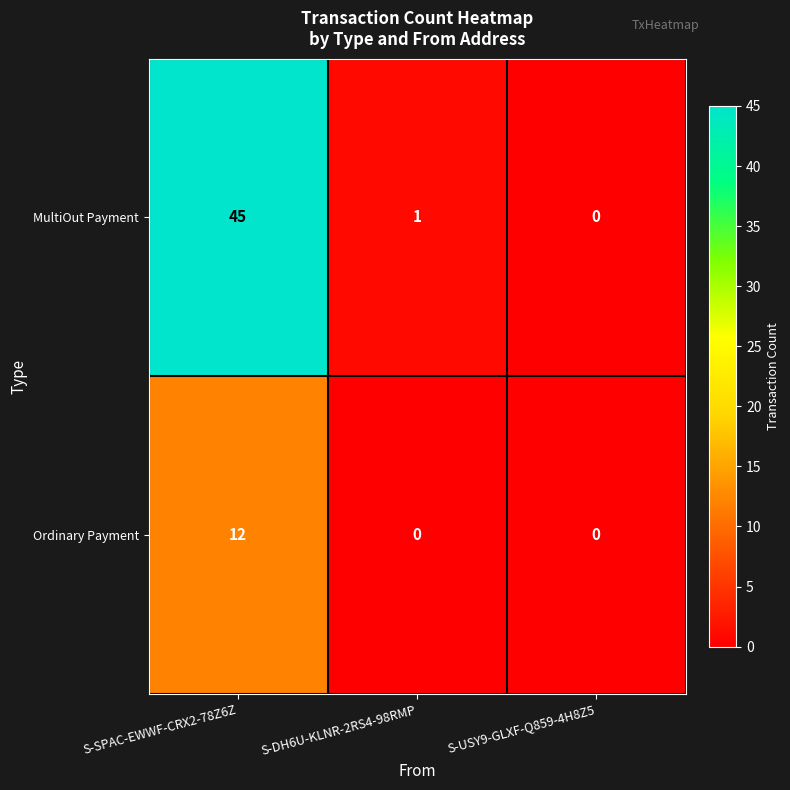

List the series in order of their overall mean, highest first.

MultiOut Payment, Ordinary Payment